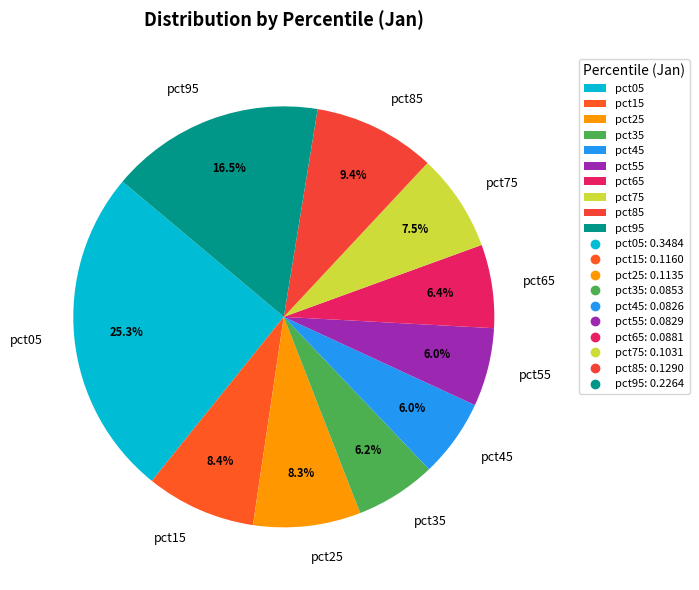

How many slices are in this pie chart?

10